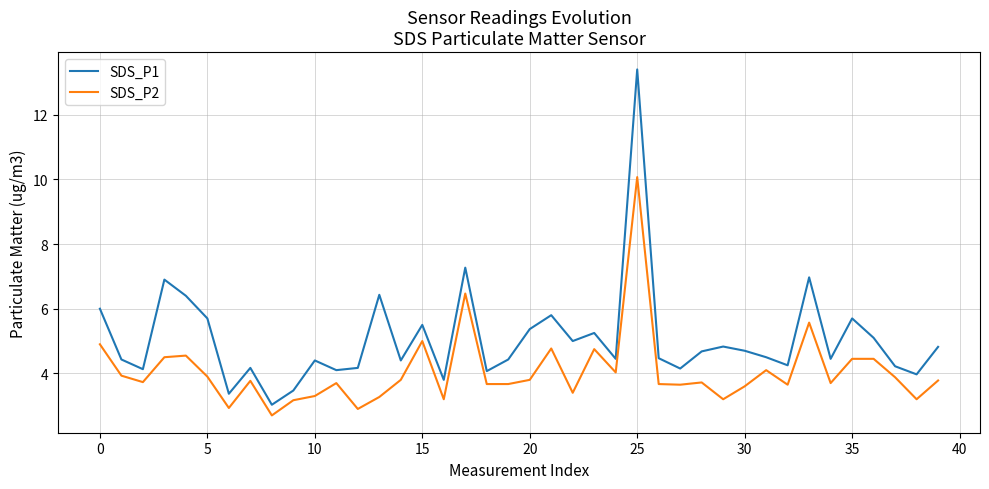

Which series has the widest spread of values?

SDS_P1